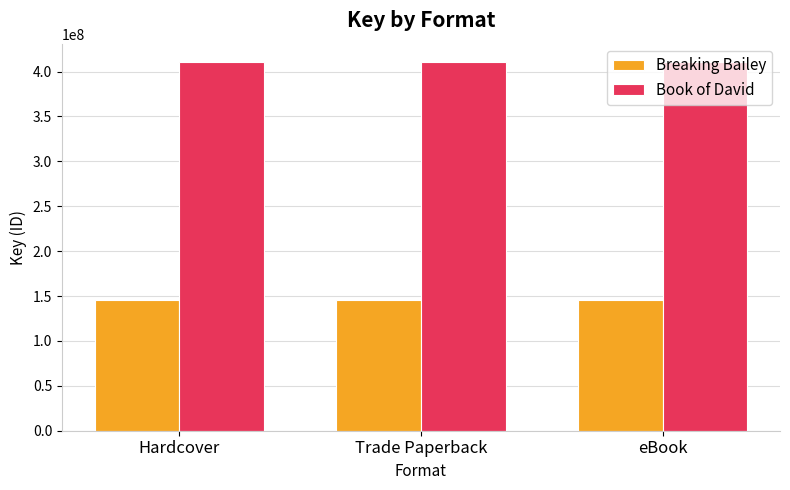

Reading right to left, transcribe all the data shown in this chart.

Breaking Bailey: eBook=145327840	Trade Paperback=145327840	Hardcover=145327840
Book of David: eBook=410550899	Trade Paperback=410550899	Hardcover=410550899